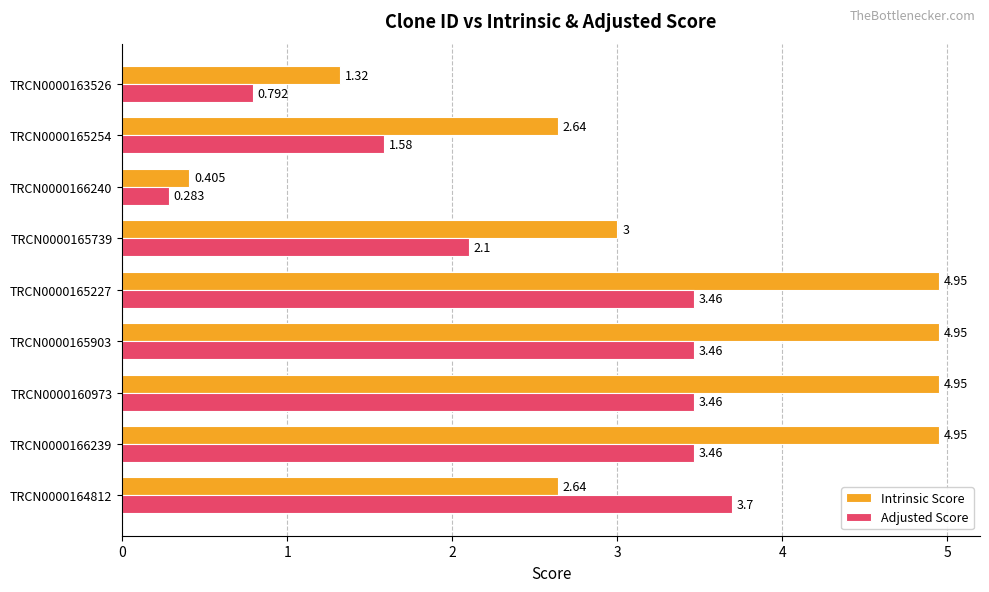

List the series in order of their overall mean, highest first.

Intrinsic Score, Adjusted Score